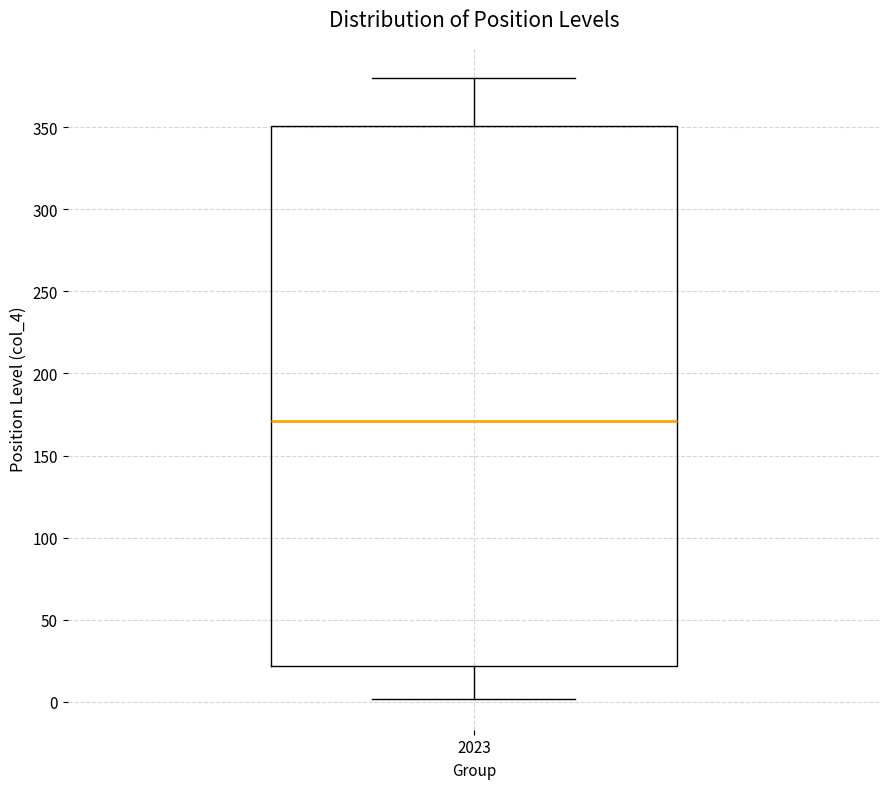

Where is the upper edge of the box at x = 2023 on the y-axis? The values are not printed on the chart, so give them approximately, as read against the axis.

350